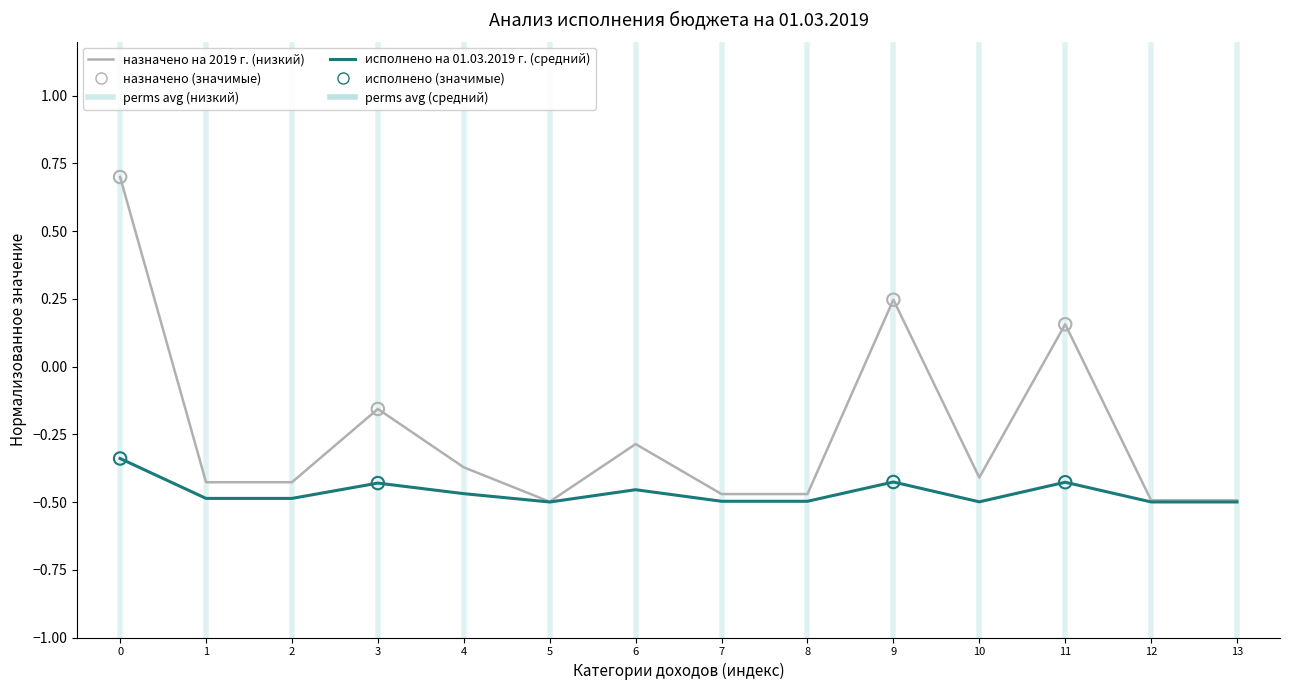

Which series has the largest range (max minus min)?

назначено на 2019 г. (низкий)